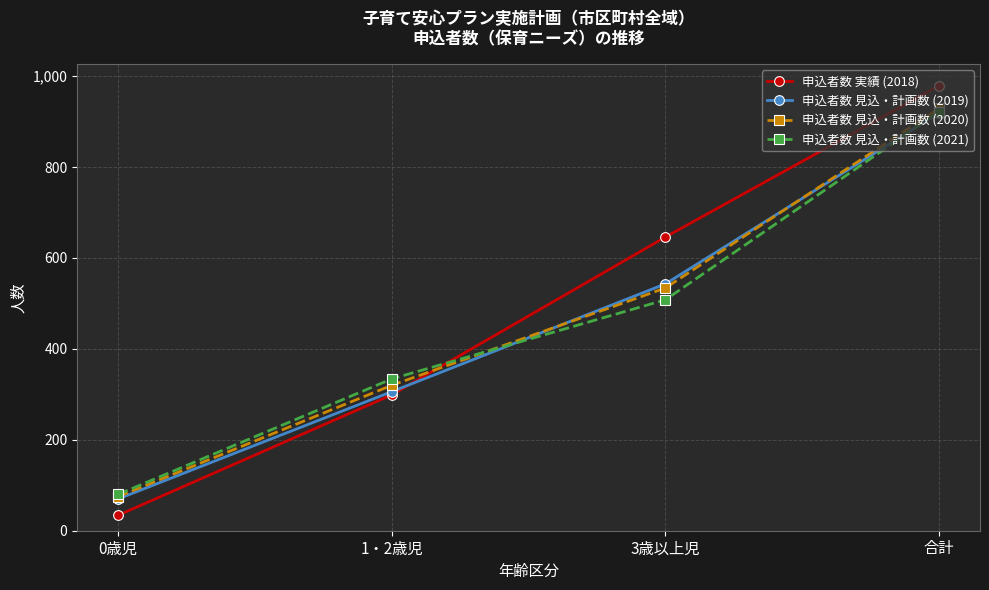

Read the 申込者数 見込・計画数 (2019) value at 合計.

919